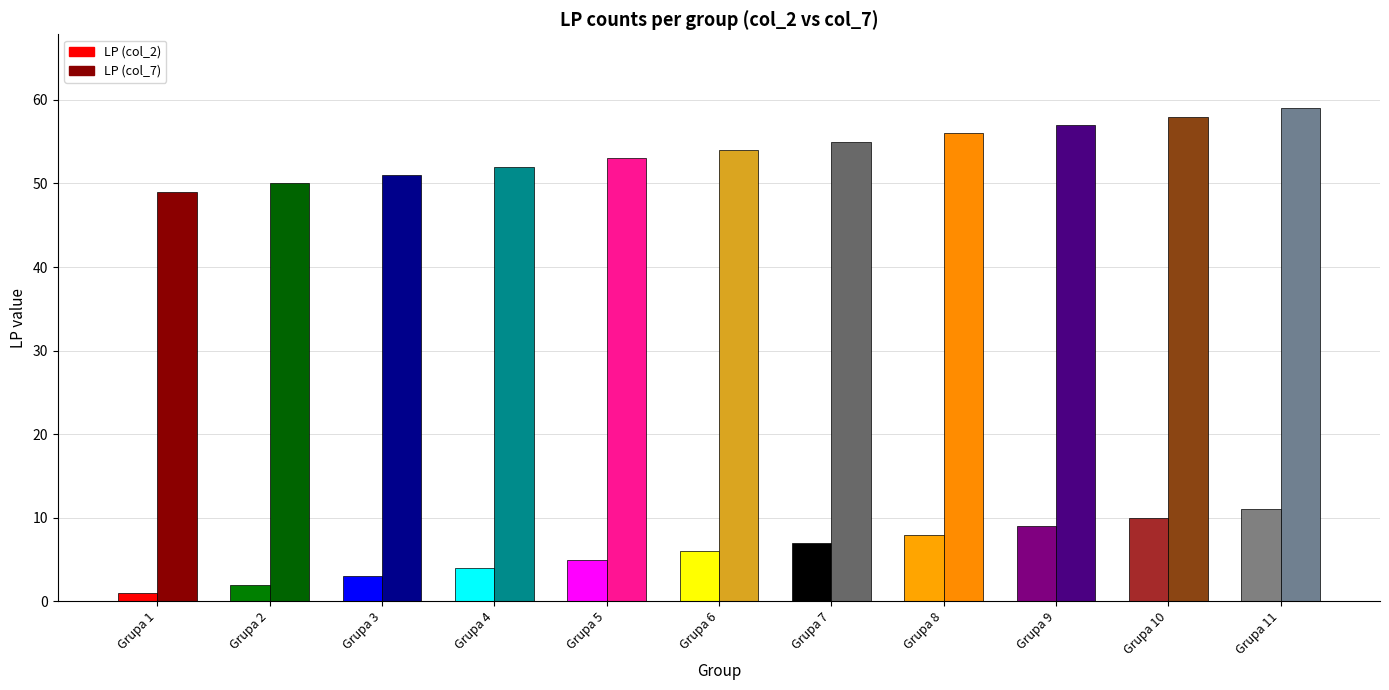

List the labels in order of LP (col_2) value, largest first.

Grupa 1